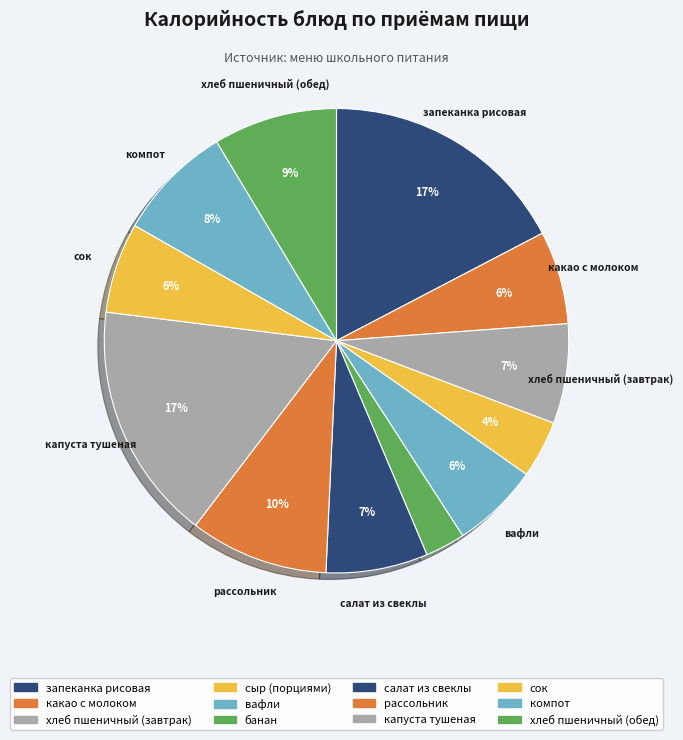

Is there any slice that represents more than half of the pie?

No